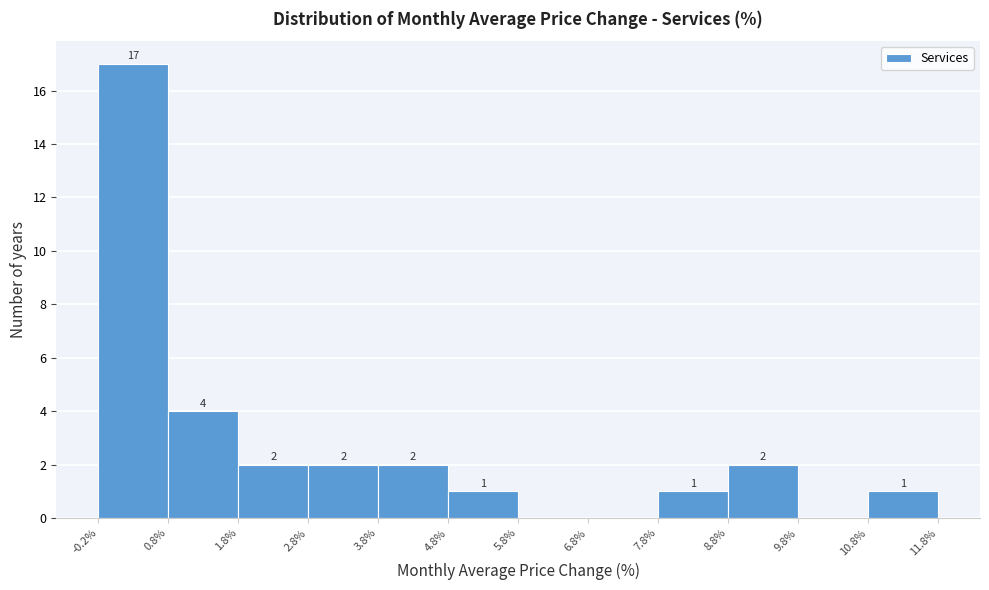

Over which range of the x-axis is the bar tallest?

-0.2% to 0.8%